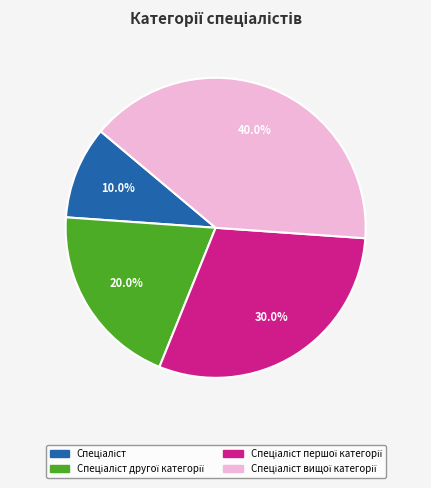

Does any single category account for the majority?

No